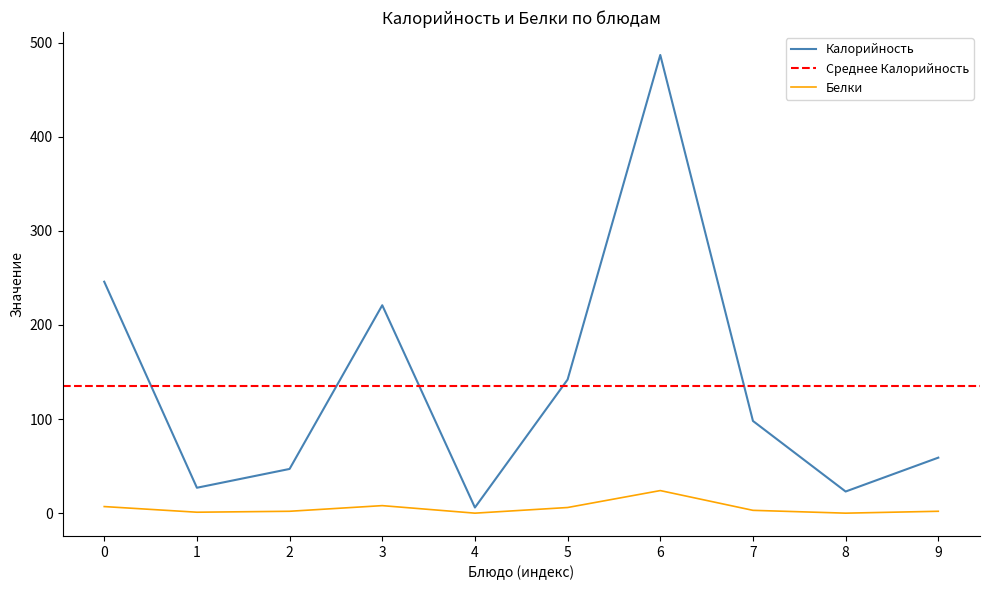

Does the chart display data point markers on the line(s)?

No